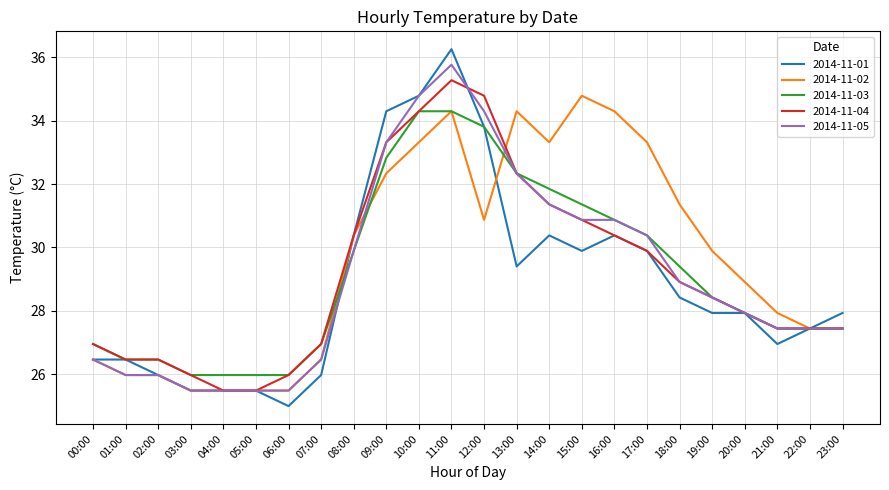

What position from the left is 10:00?

11